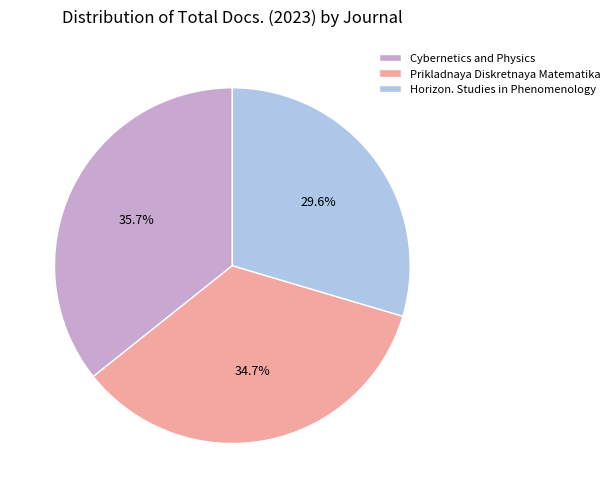

What percentage do Prikladnaya Diskretnaya Matematika and Cybernetics and Physics together represent?

70.4%